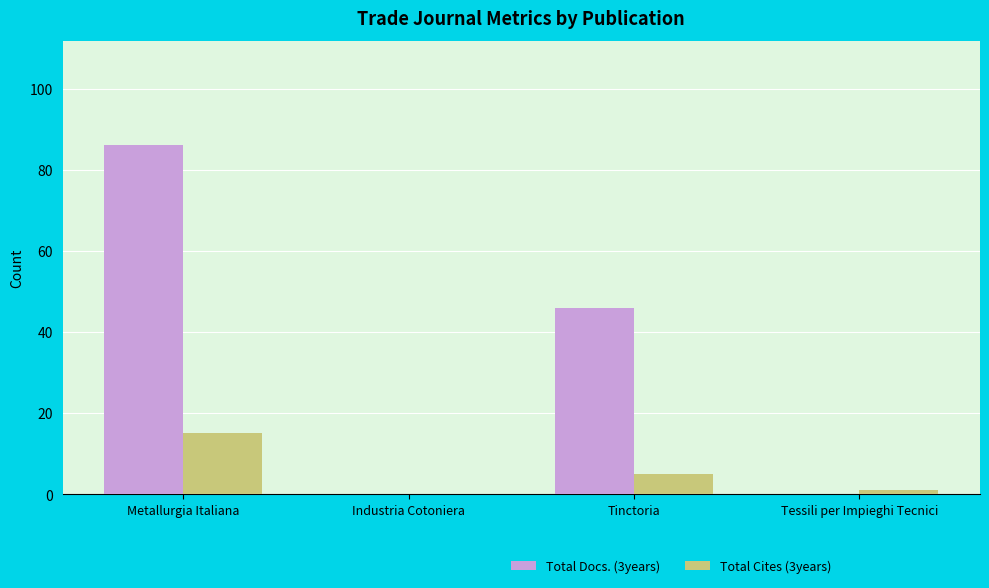

Reading right to left, transcribe all the data shown in this chart.

Total Docs. (3years): 0	46	0	86
Total Cites (3years): 1	5	0	15